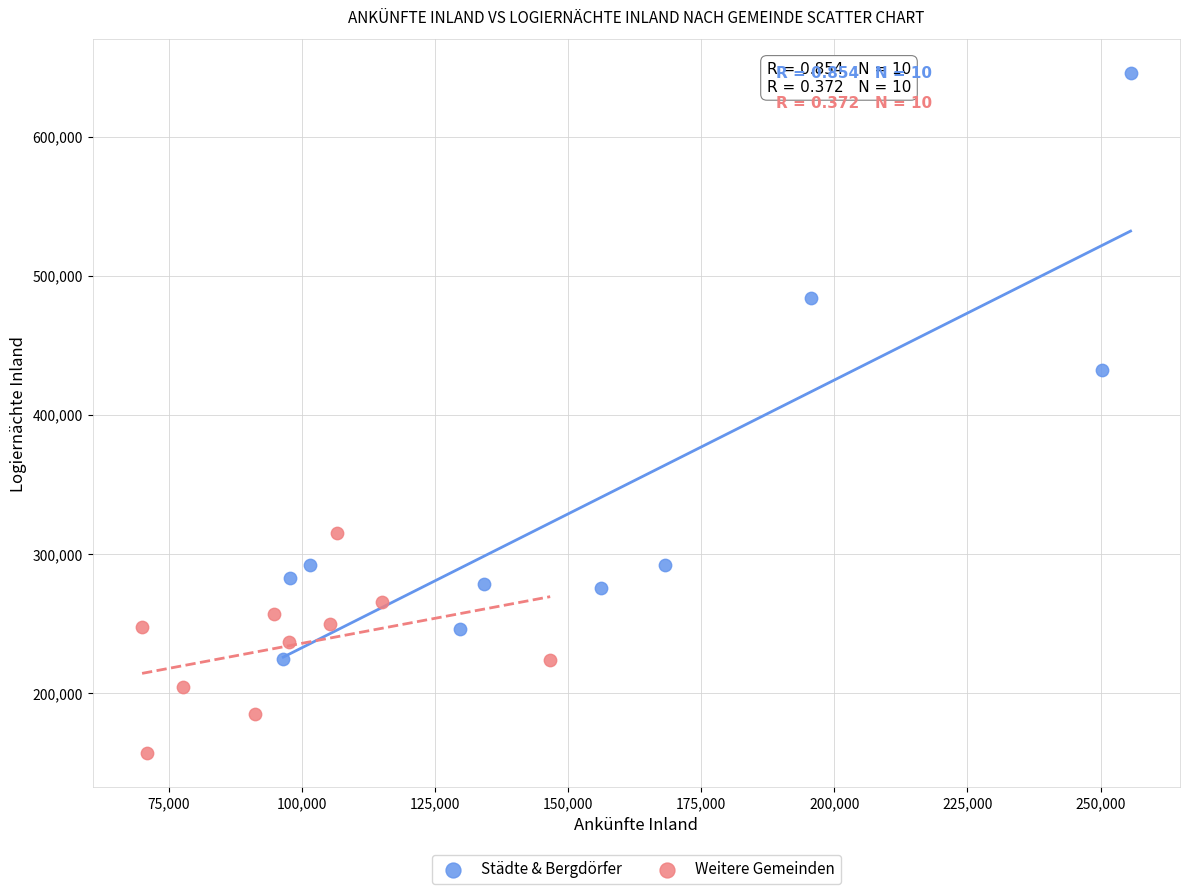

Which series has the widest spread of Y values?

Städte & Bergdörfer